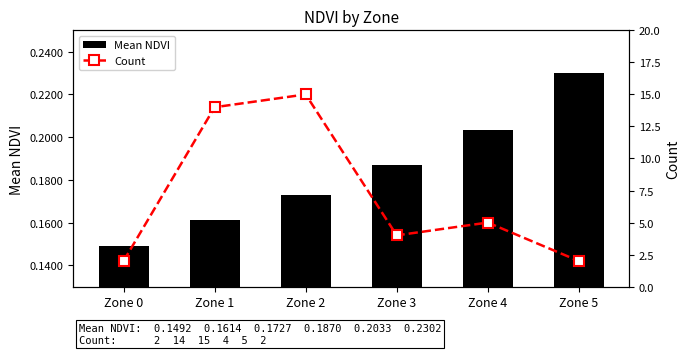

Does the chart contain any negative values?

No